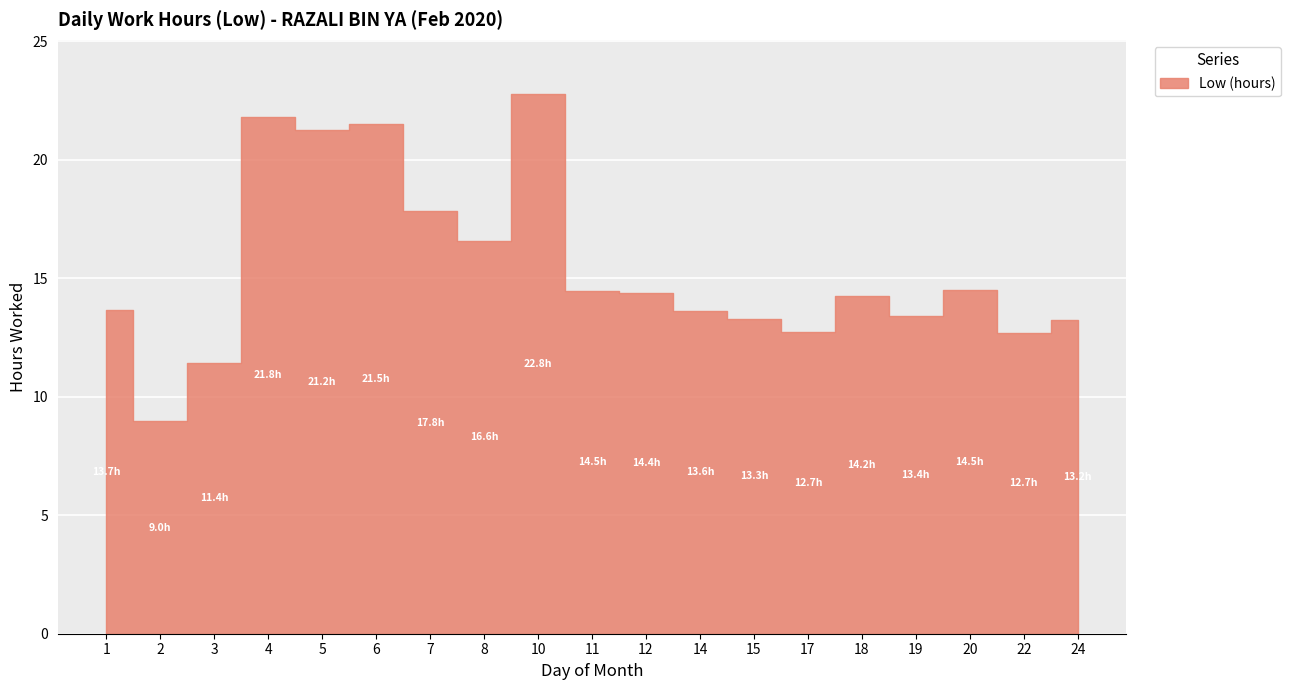

Reading left to right, transcribe all the data shown in this chart.

1=13.7	2=9.0	3=11.4	4=21.8	5=21.2	6=21.5	7=17.8	8=16.6	10=22.8	11=14.5	12=14.4	14=13.6	15=13.3	17=12.7	18=14.2	19=13.4	20=14.5	22=12.7	24=13.2